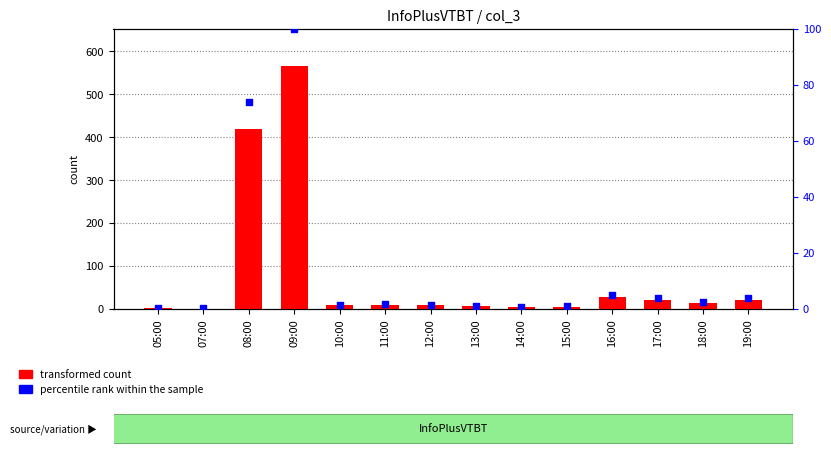

Which series has the largest total across all categories?

transformed count